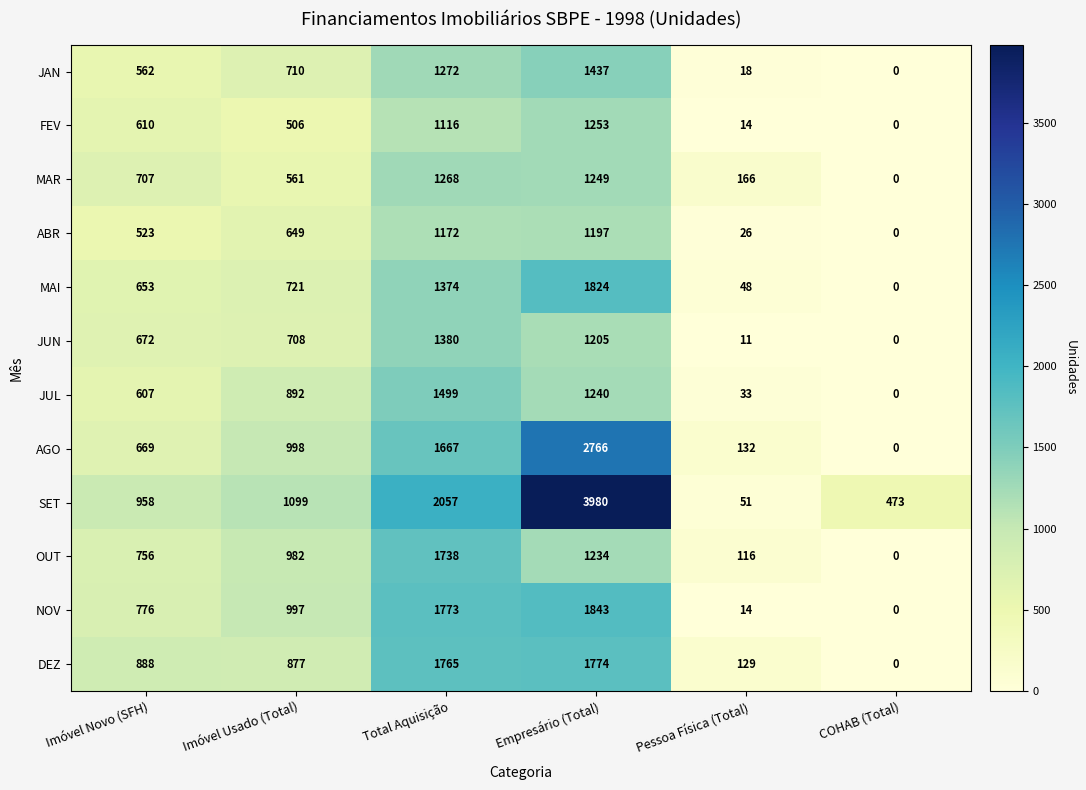

Which series has the largest total across all categories?

SET